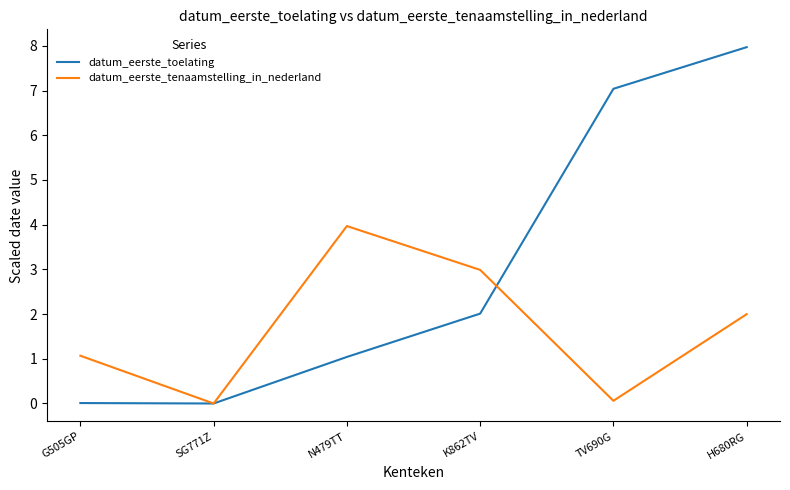

What is the spread (max minus min) of values at H680RG?

6.0